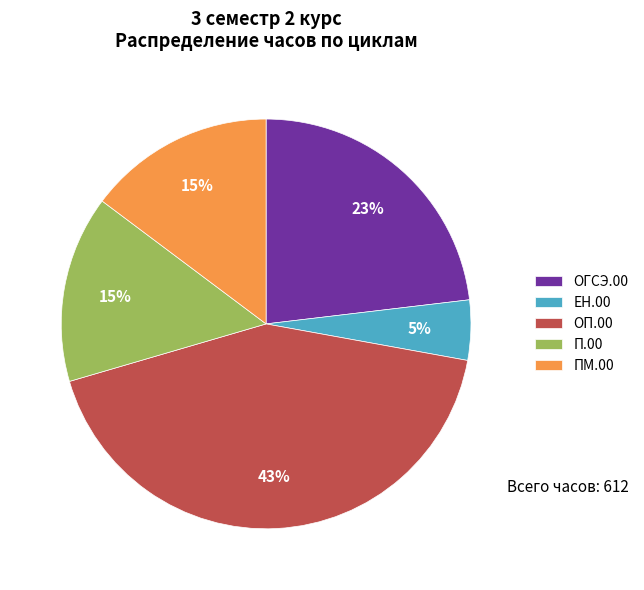

Combined, do ЕН.00 and ОП.00 account for over 50%?

No